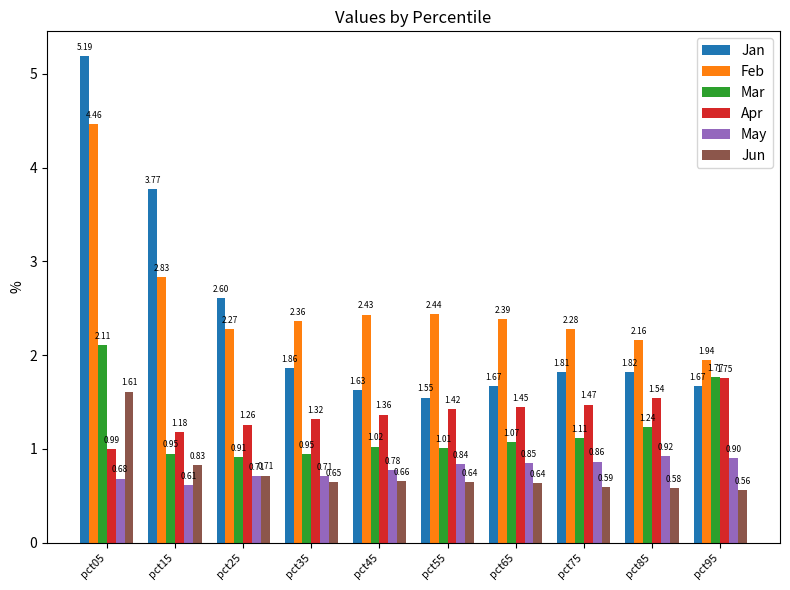

Which series has the widest spread of values?

Jan